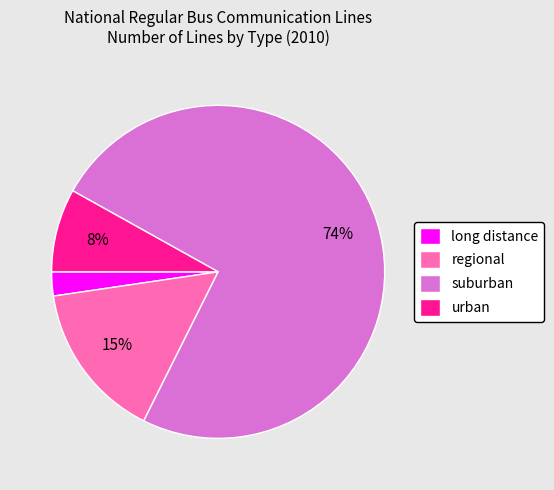

What is the smallest slice in the pie chart?

long distance